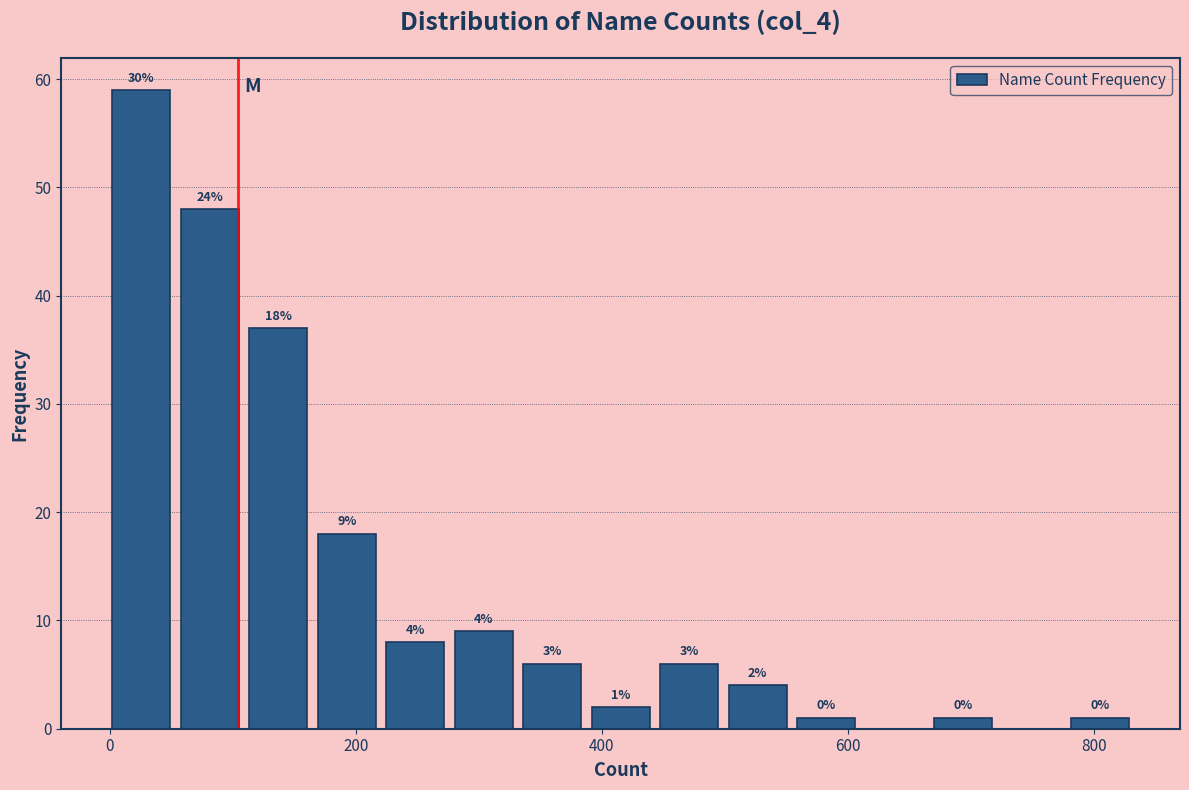

Read against the x-axis, roughly where is the centre of the tallest bar?

20